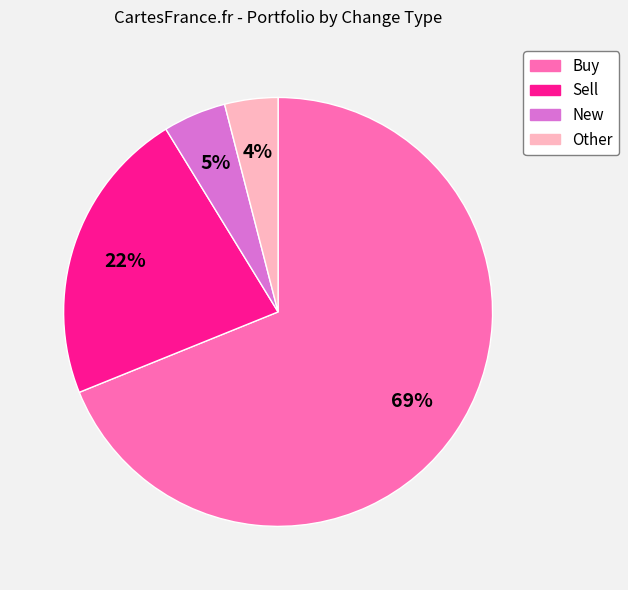

To the nearest percent, what portion does Sell represent?

22%